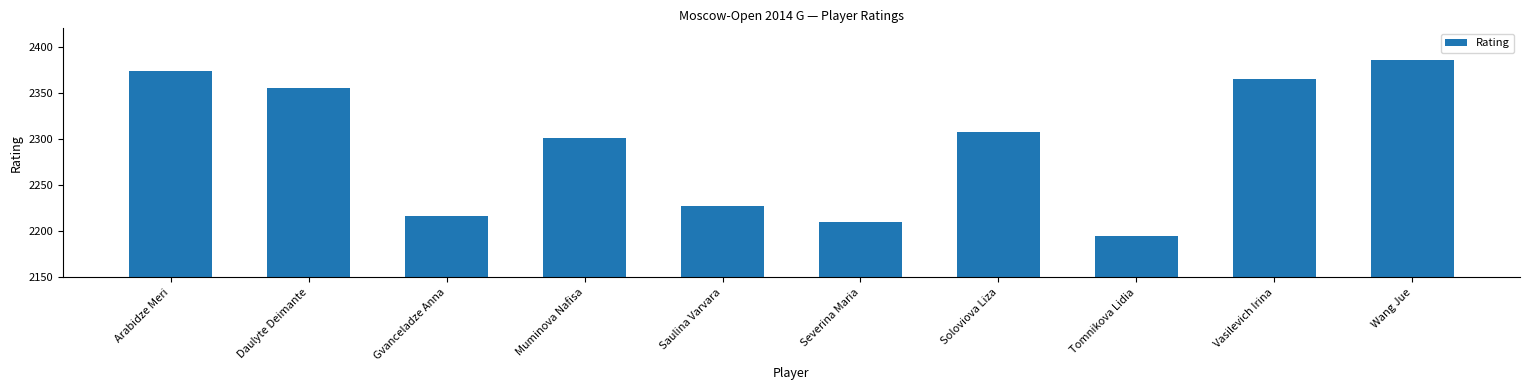

Which category has the highest value across all series?

Wang Jue